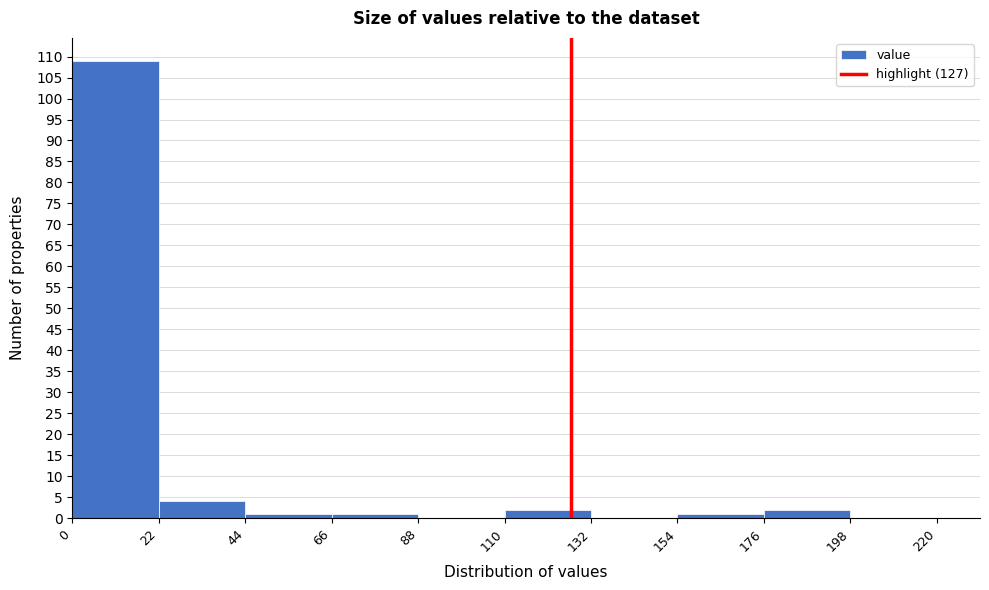

How tall is the bar that spans 176 to 198 on the x-axis? The values are not printed on the chart, so give them approximately, as read against the axis.

2